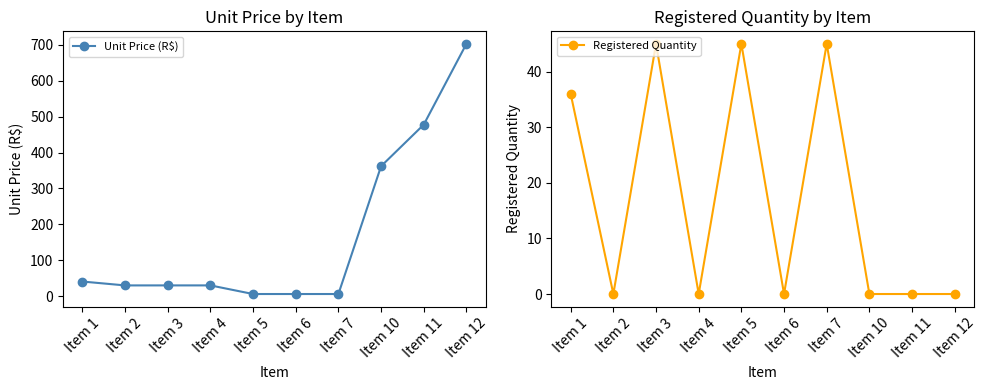

Is it true that Unit Price (R$) equals 30.0 at Item 4?

True